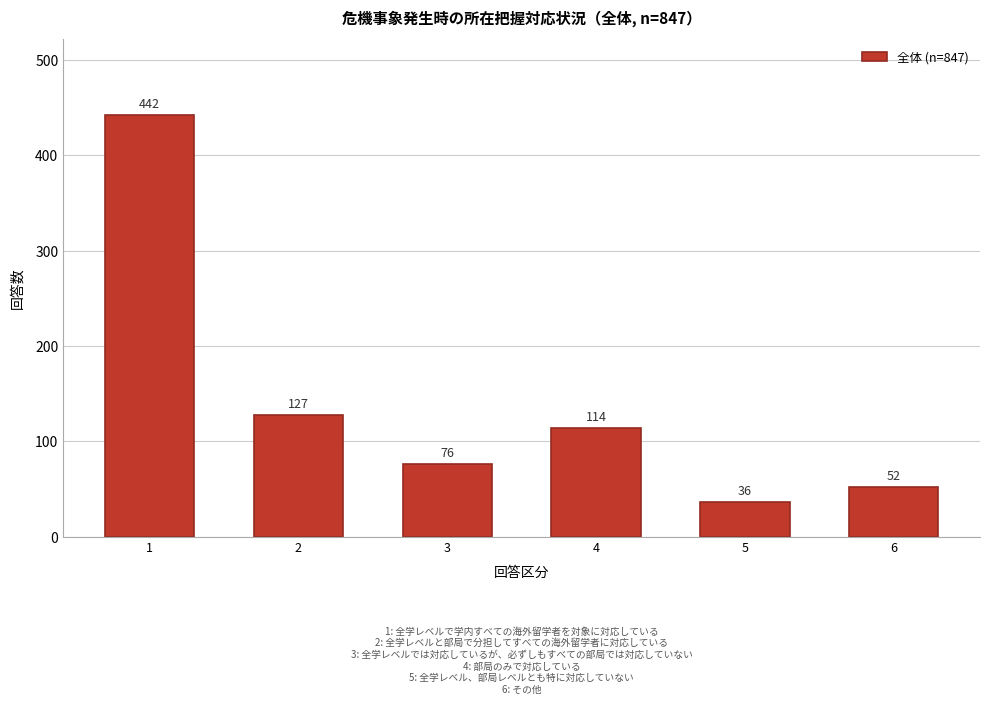

Reading left to right, transcribe all the data shown in this chart.

1=442	2=127	3=76	4=114	5=36	6=52